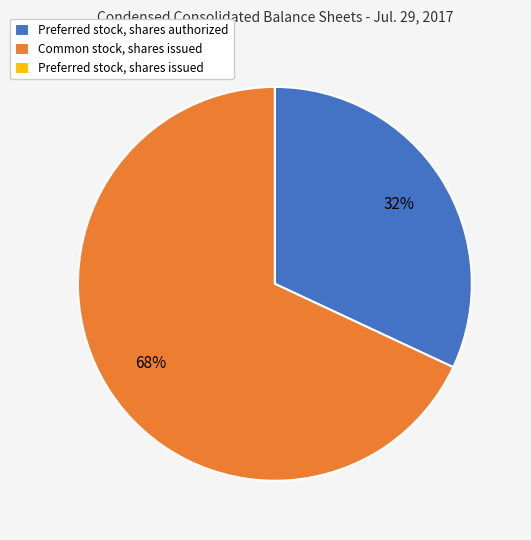

To the nearest percent, what portion does Preferred stock, shares authorized represent?

32%